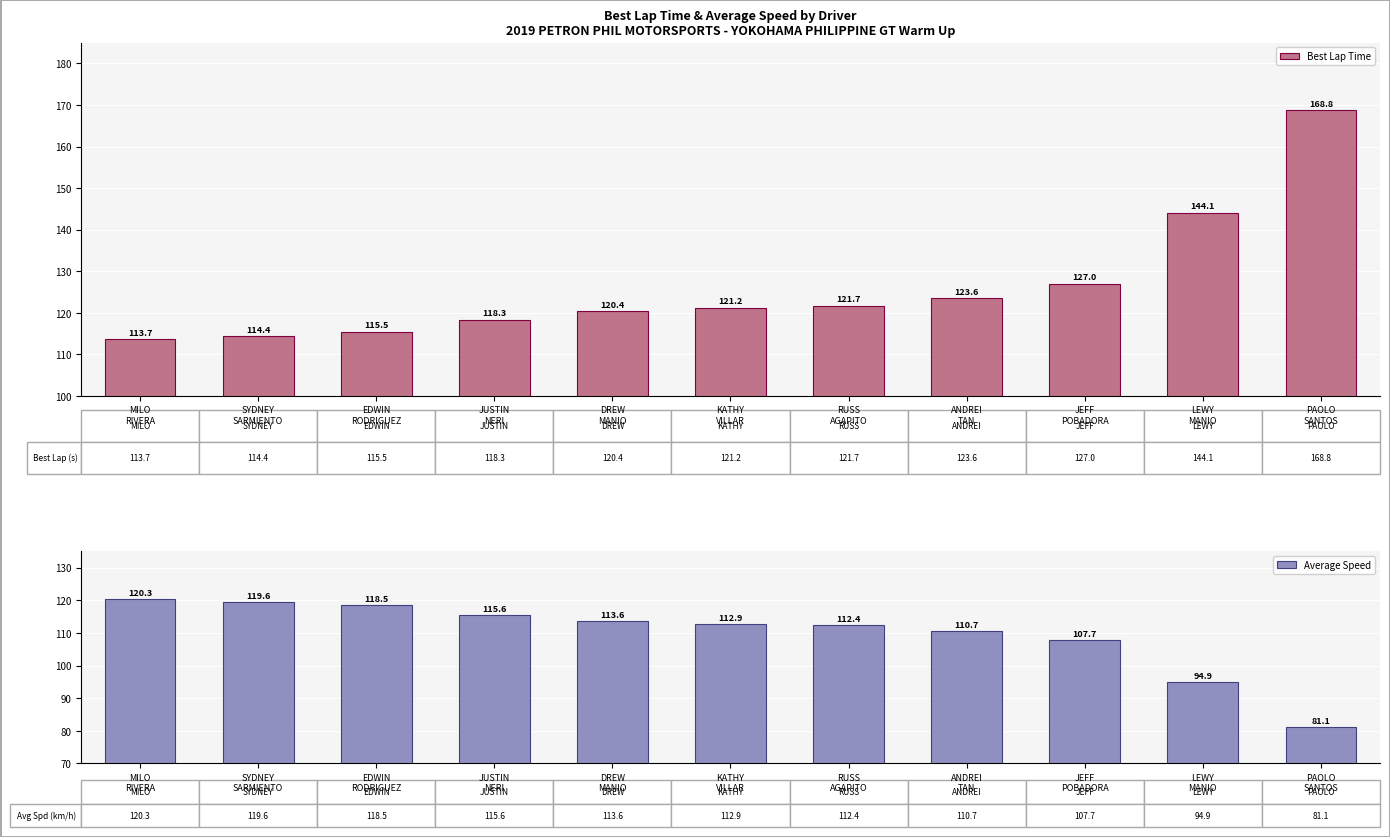

Count the number of categories in the chart.

11